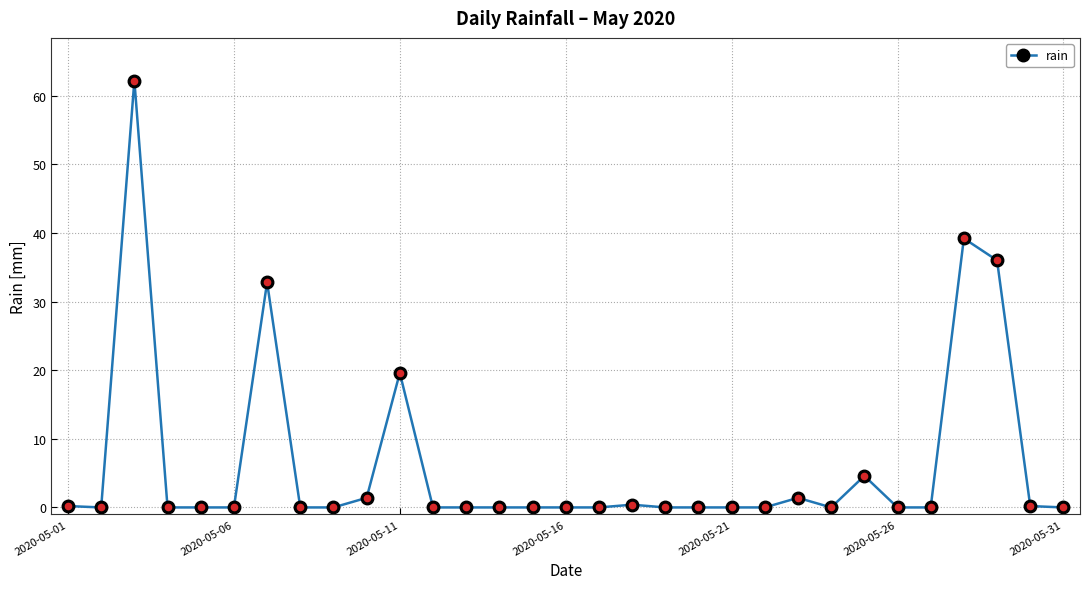

What is the maximum value shown in the chart?

62.2